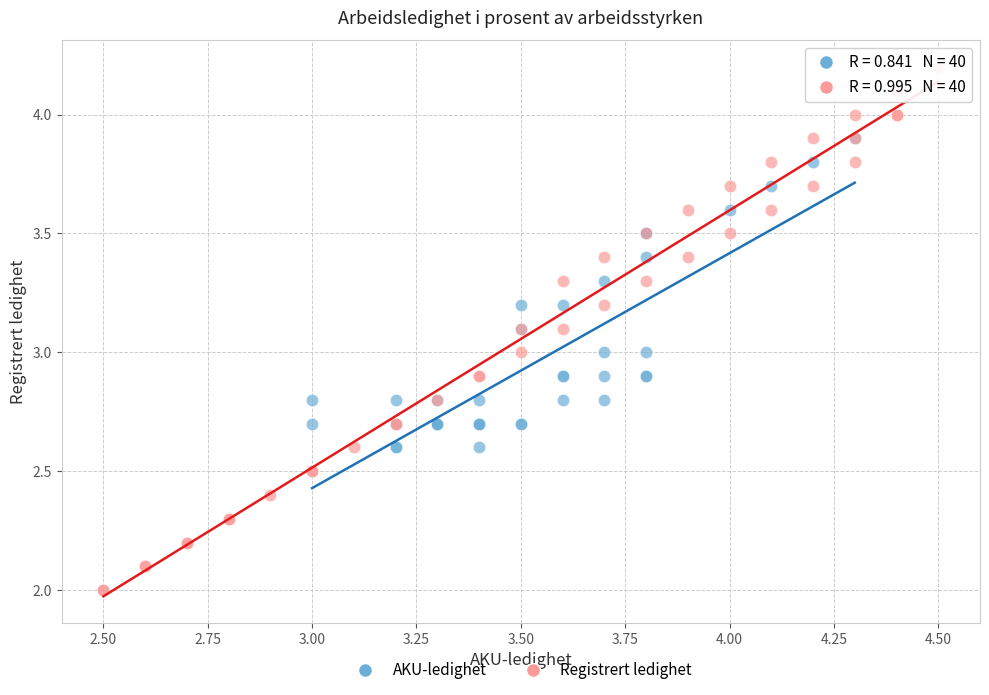

Which series contains the lowest Y value?

Registrert ledighet